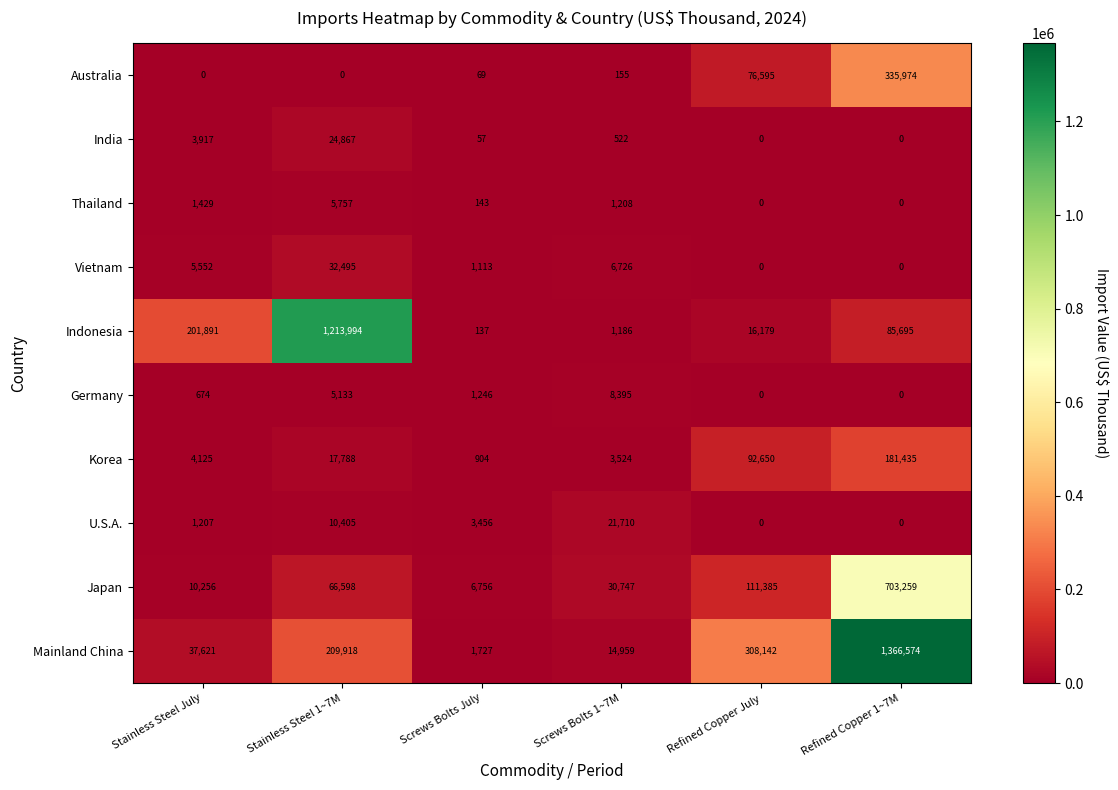

What value does the Thailand series have at Stainless Steel July, to the nearest 50?

1450